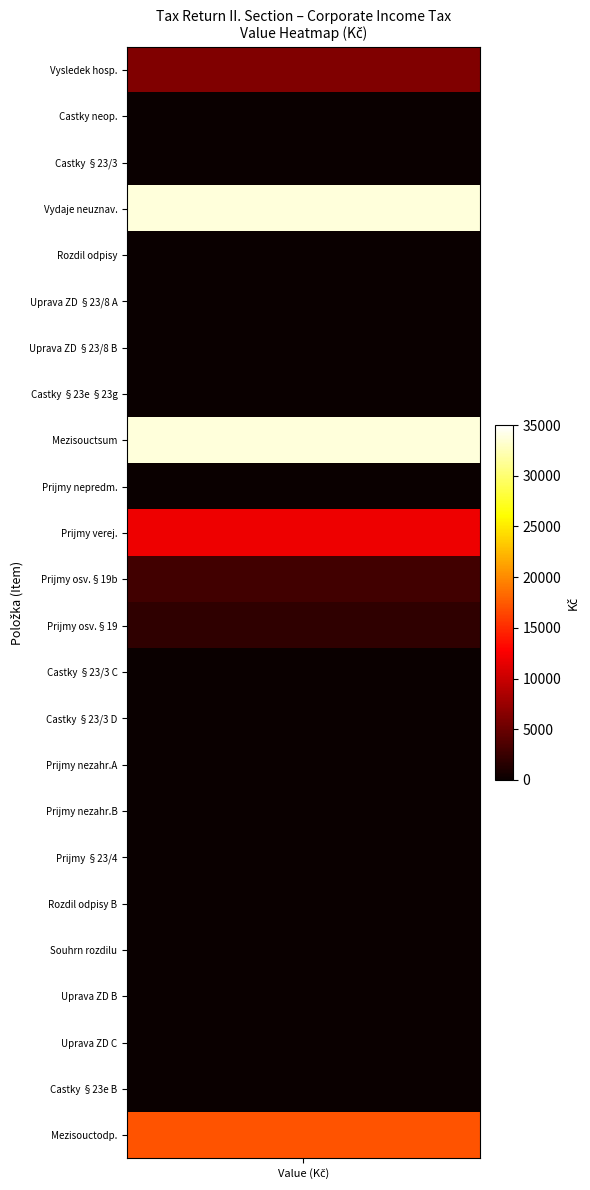

Reading left to right, extract all data points from this chart.

6208	0	0	33753	0	0	0	0	33753	0	12002	3001	2000	0	0	99	0	0	0	0	0	0	0	17102